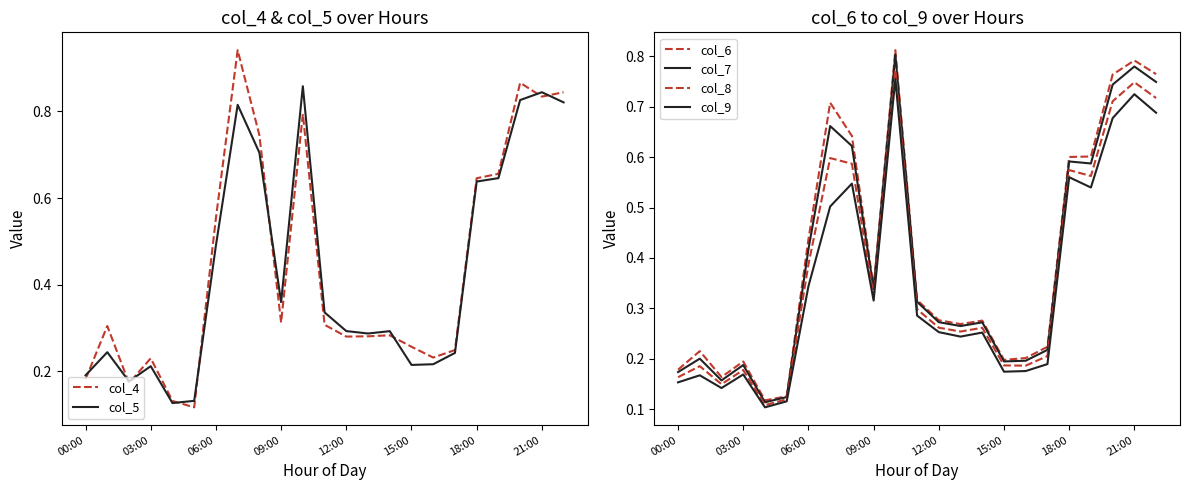

The value of col_8 at 14 is 0.1. True or false?

False